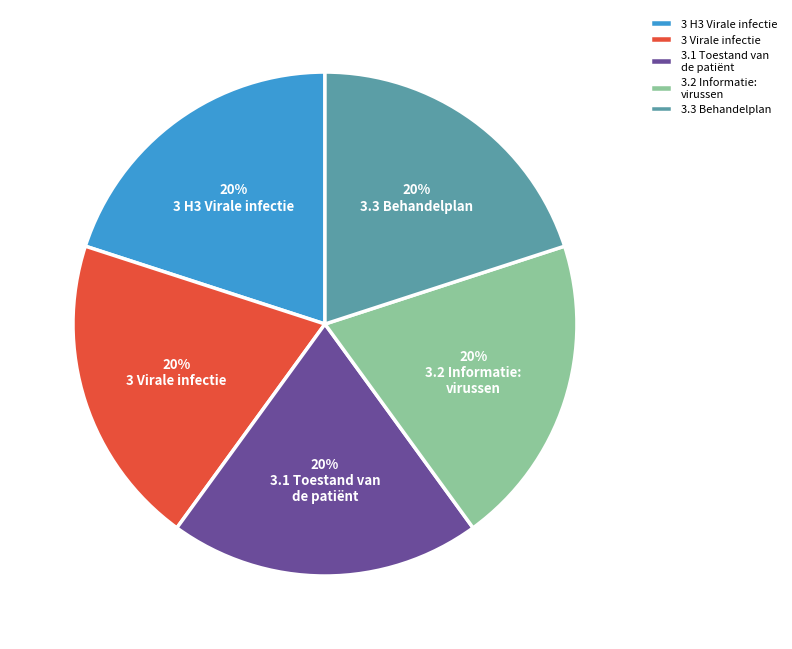

To the nearest percent, what portion does 3.3 Behandelplan represent?

20%